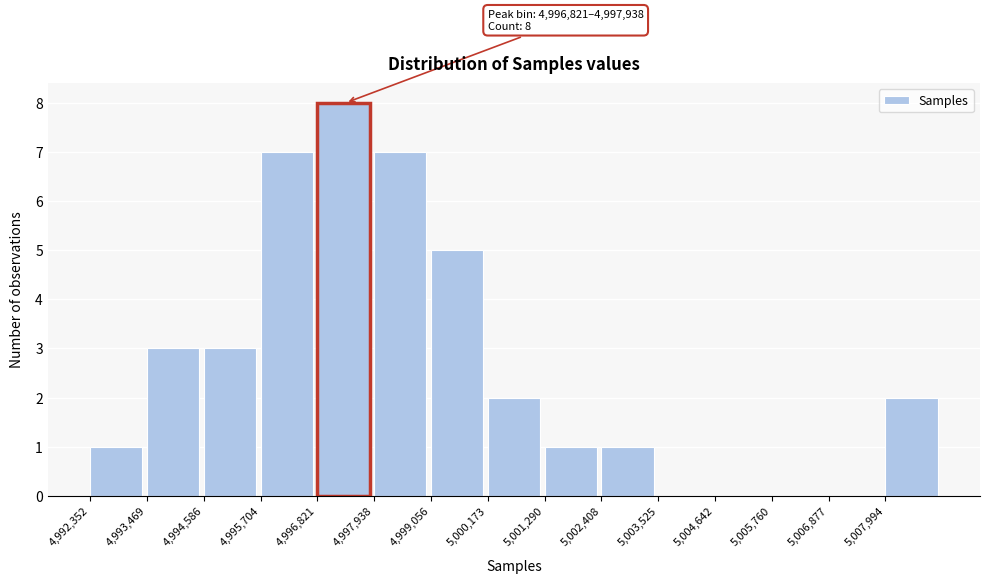

Which range on the x-axis has the tallest bar?

4996800 to 4998000